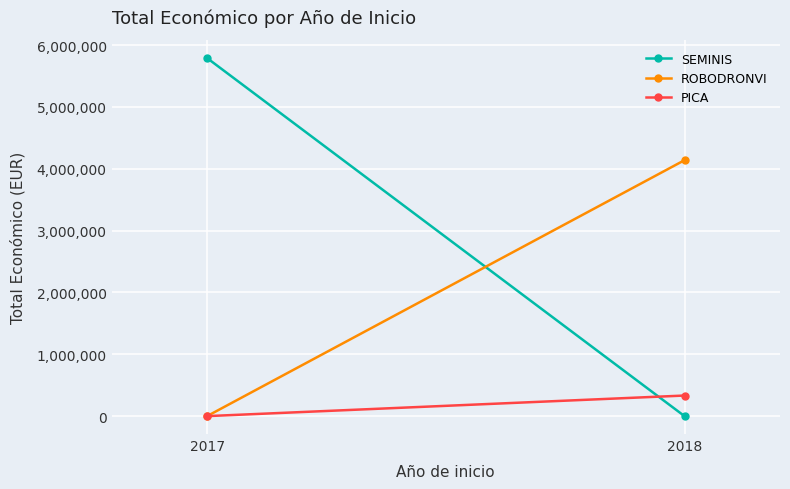

The ROBODRONVI series shows 6498749 at 2018. True or false?

False